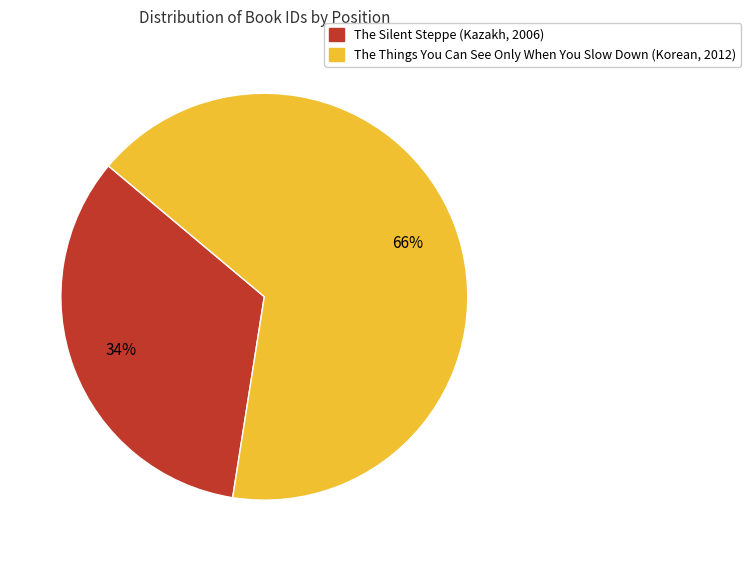

To the nearest percent, what portion does The Things You Can See Only When You Slow Down (Korean, 2012) represent?

66%